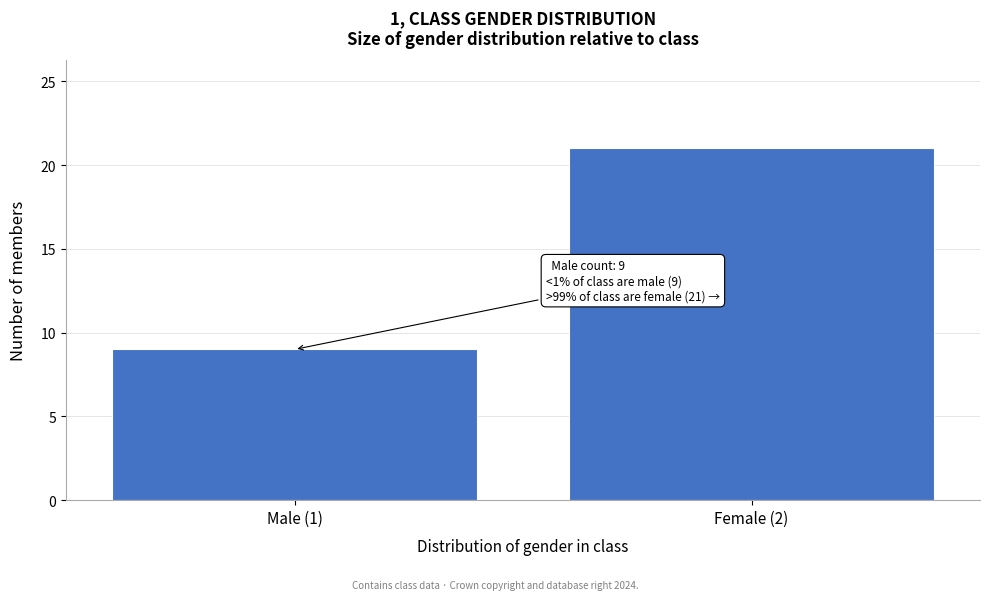

Reading left to right, list all the values displayed in this chart.

Male (1)=9	Female (2)=21